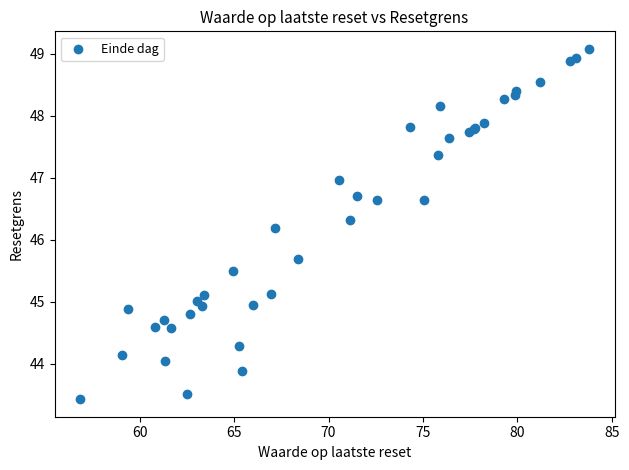

What Y value in the scatter plot is closest to 46?

46.2